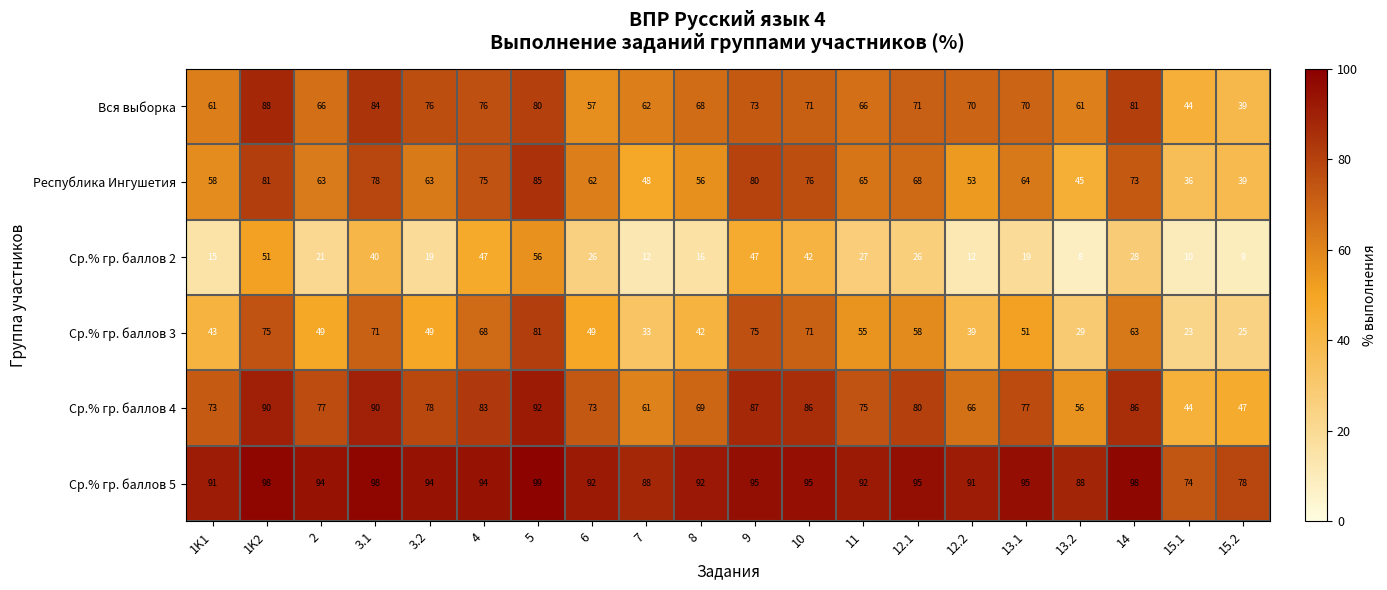

Which series has the largest total across all categories?

Ср.% гр. баллов 5